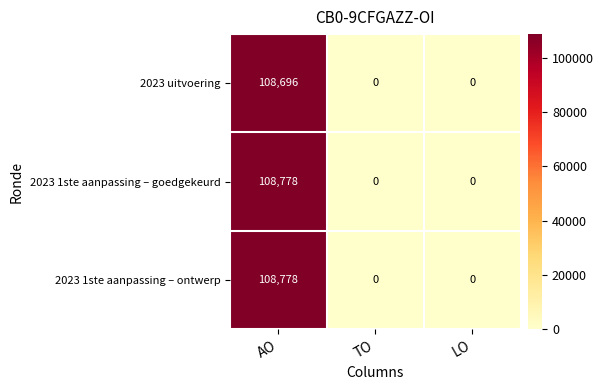

What is the sum of all 2023 uitvoering values?

108696